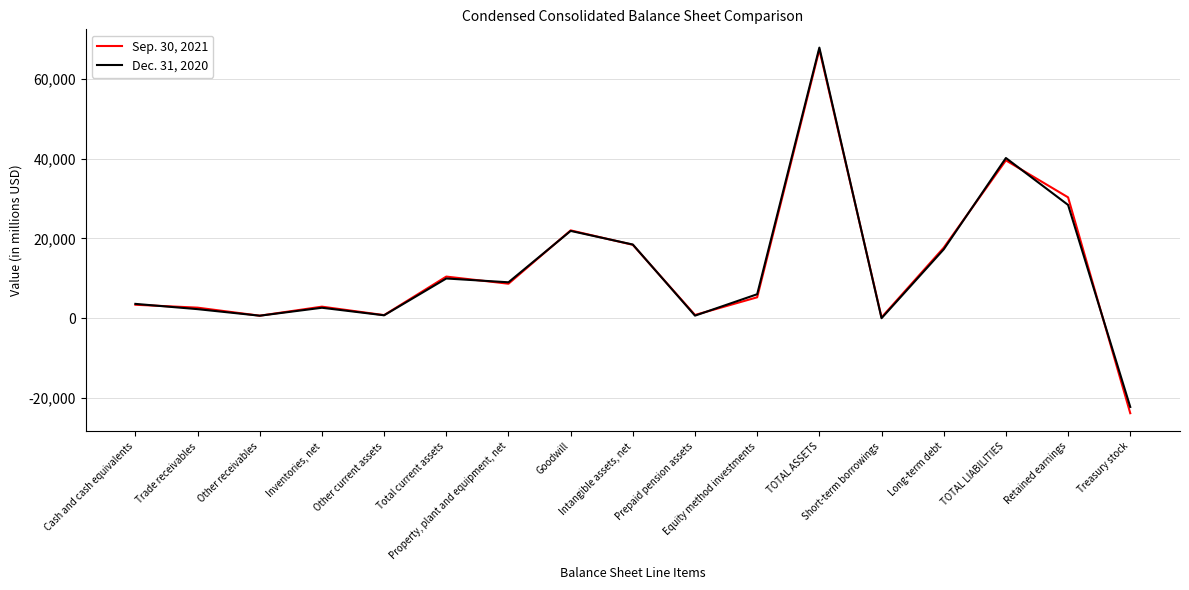

Which series has the largest range (max minus min)?

Sep. 30, 2021